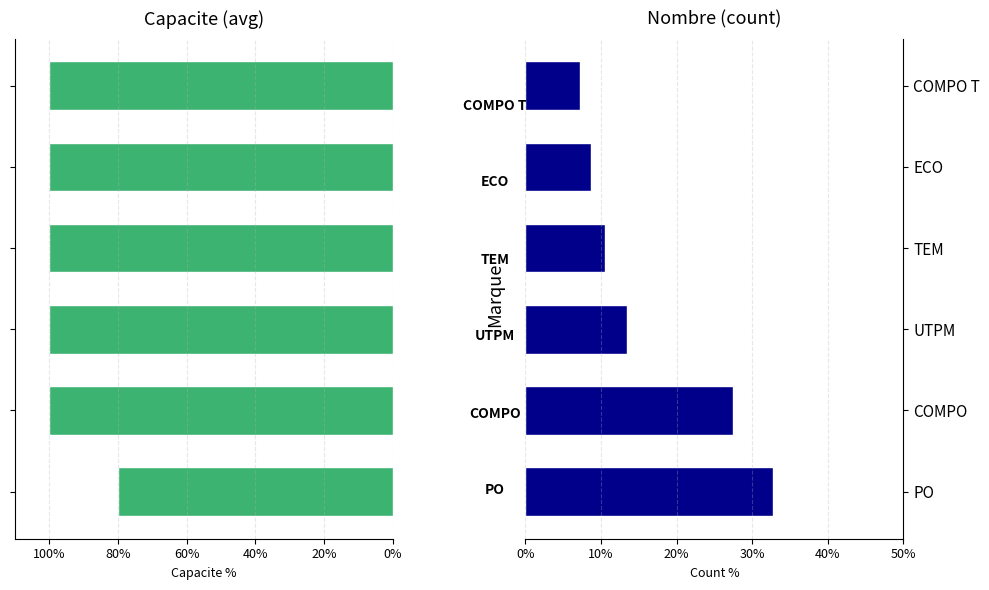

Between UTPM and TEM, which series saw the biggest shift?

Count